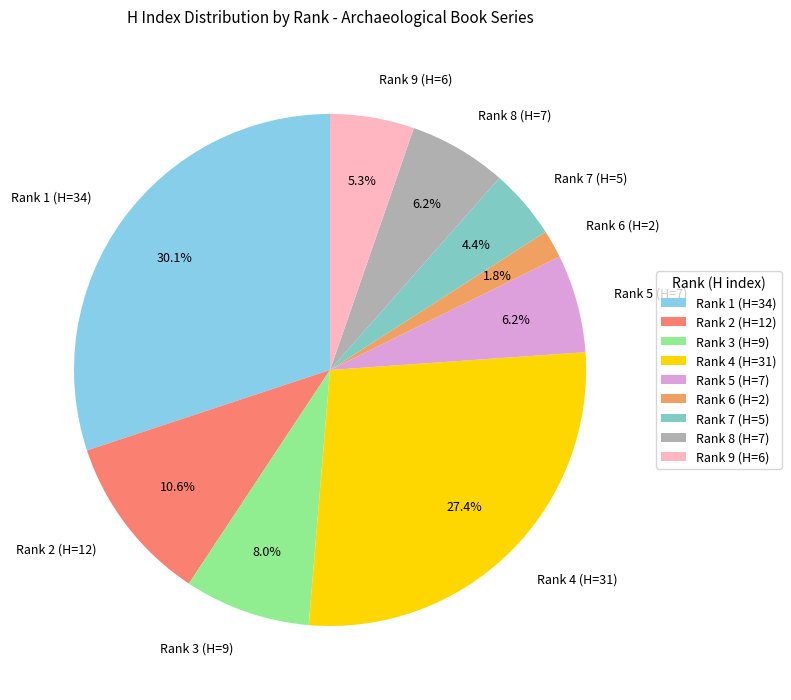

What portion of the pie excludes Rank 2 (H=12)?

89.4%